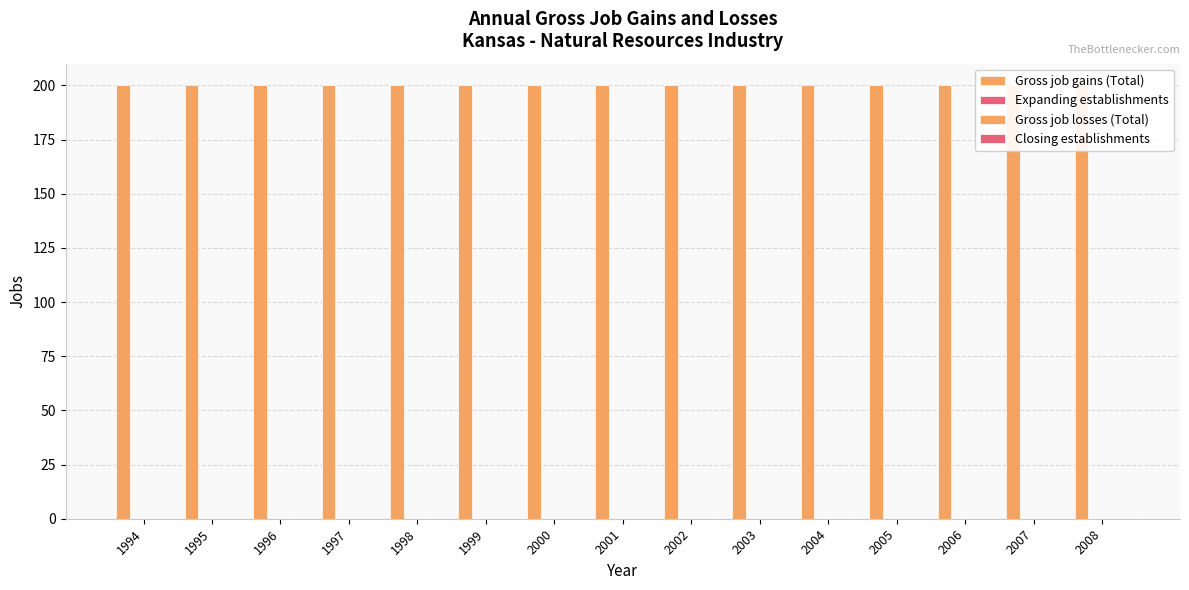

Which category has the lowest value across all series?

1994